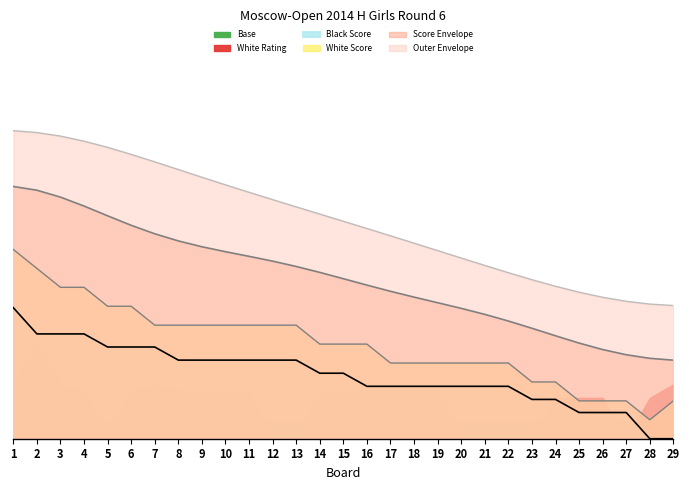

The Black Score series shows 2.1 at 8. True or false?

False